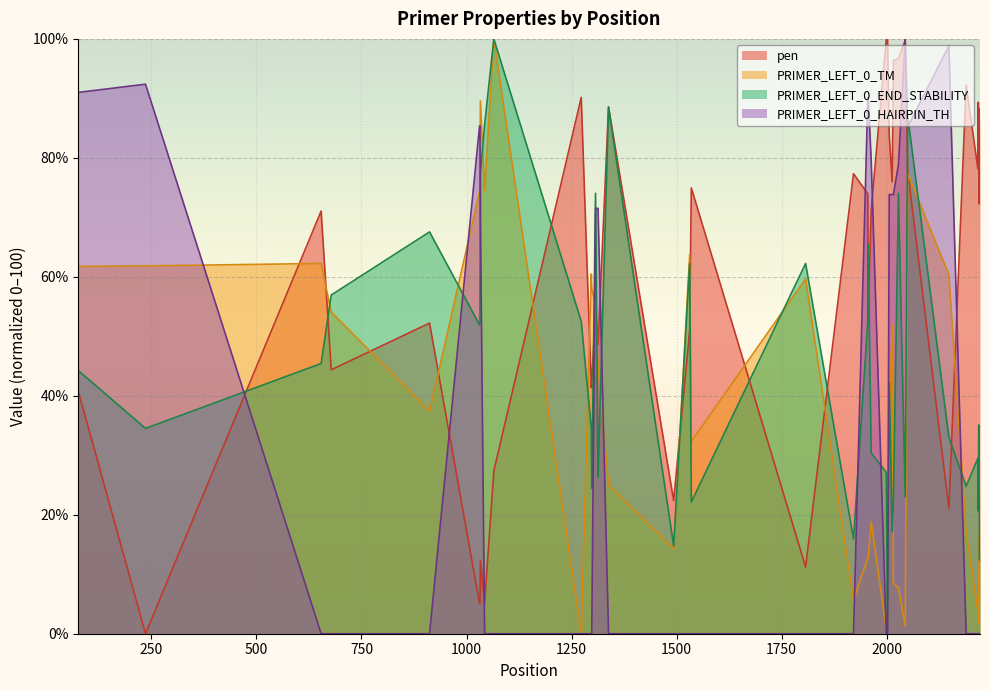

Reading left to right, transcribe all the data shown in this chart.

pen: 40.8	0.0	71.1	44.4	52.2	5.1	5.1	12.3	5.2	27.4	90.2	41.4	42.5	54.1	48.6	88.6	22.4	51.0	75.0	11.2	77.3	74.0	53.7	71.1	100.0	100.0	83.8	75.9	96.3	96.7	99.8	77.8	21.0	92.3	78.2	89.3	79.0	72.3	83.7	88.3
PRIMER_LEFT_0_TM: 61.7	61.8	62.2	54.1	37.4	74.3	74.3	89.6	74.5	100.0	0.0	60.5	58.1	55.1	45.0	25.0	14.3	63.7	32.3	59.6	5.6	12.8	12.7	18.8	0.7	0.7	35.2	51.9	8.5	7.7	1.2	77.3	60.4	17.2	3.9	1.7	2.0	16.4	13.8	25.7
PRIMER_LEFT_0_END_STABILITY: 44.2	34.5	45.4	56.9	67.6	51.9	52.5	77.3	85.5	100.0	52.5	34.5	24.5	74.0	26.3	88.5	14.7	62.2	22.1	62.2	15.9	52.5	65.5	30.4	27.1	0.0	42.2	17.1	22.7	74.0	23.0	87.0	33.0	24.8	29.5	20.6	35.1	34.5	12.4	24.8
PRIMER_LEFT_0_HAIRPIN_TH: 91.0	92.4	0.0	0.0	0.0	85.3	85.3	70.5	0.0	0.0	0.0	0.0	0.0	71.5	71.5	0.0	0.0	0.0	0.0	0.0	0.0	90.2	90.2	79.8	0.0	0.0	73.8	73.8	73.8	78.9	100.0	85.2	98.8	0.0	0.0	0.0	0.0	0.0	0.0	0.0